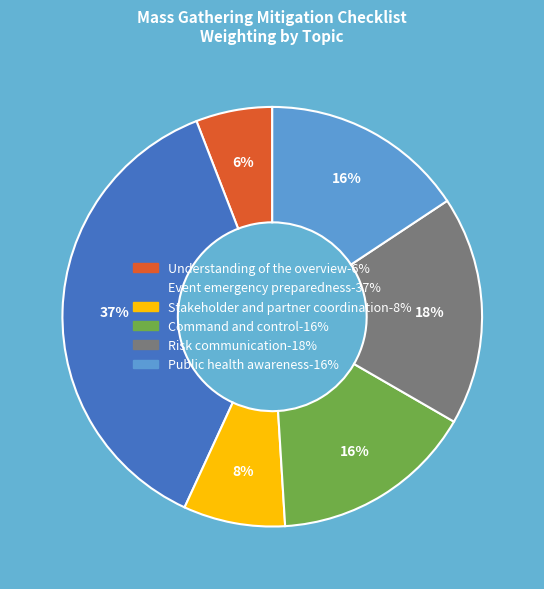

Is there any slice that represents more than half of the pie?

No